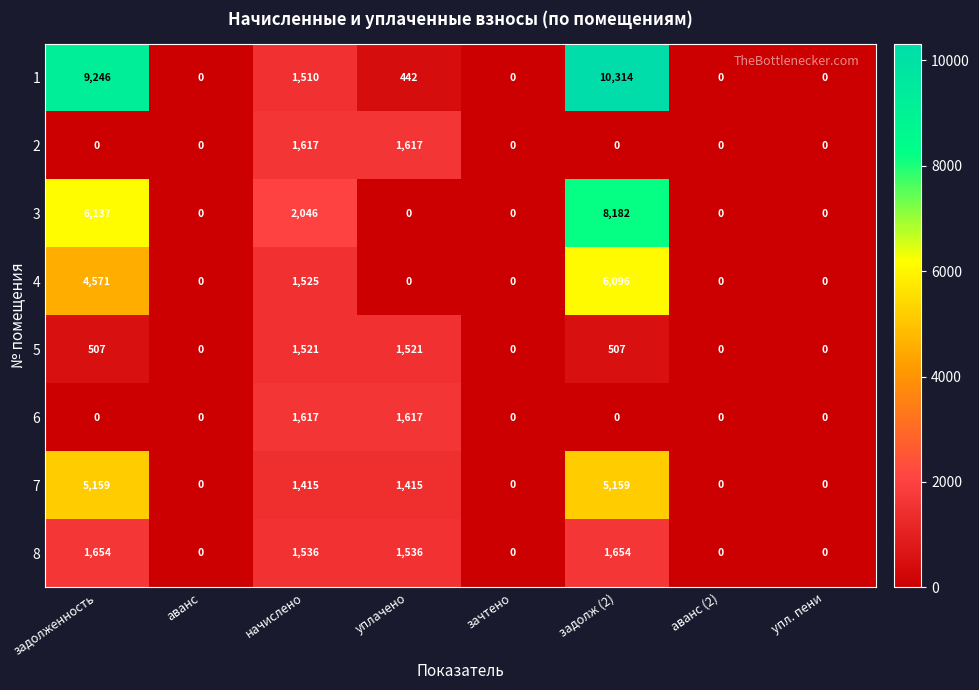

The 8 series shows 967 at уплачено. True or false?

False